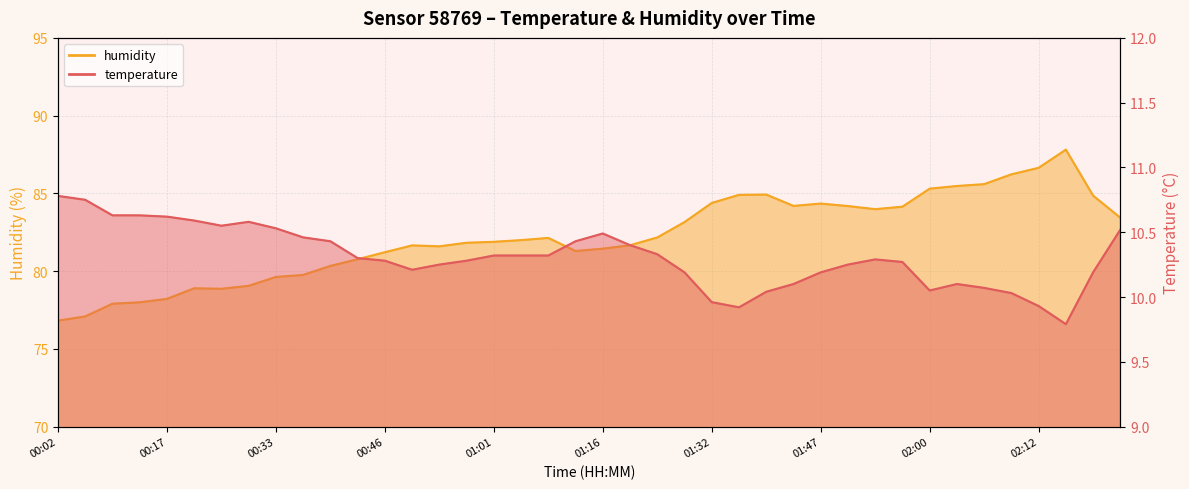

The humidity series shows 84.0 at 01:53. True or false?

True